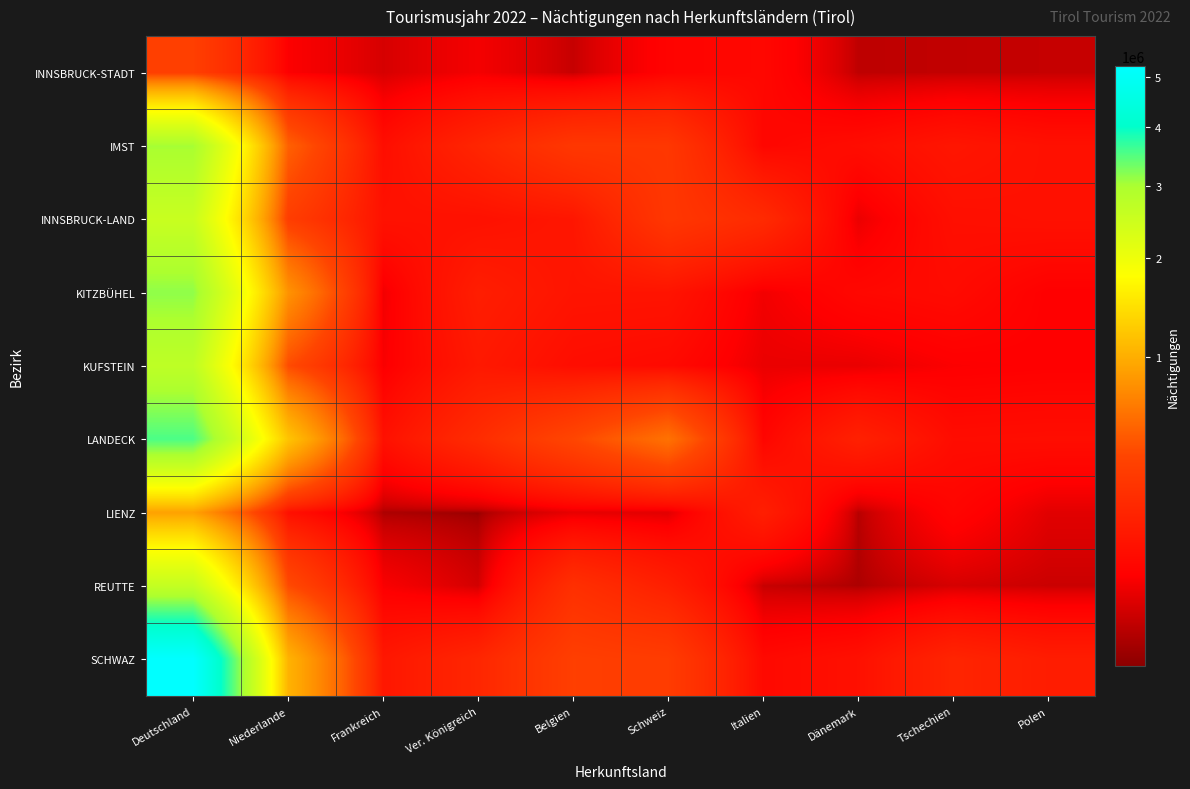

How many data points does each series have?

10